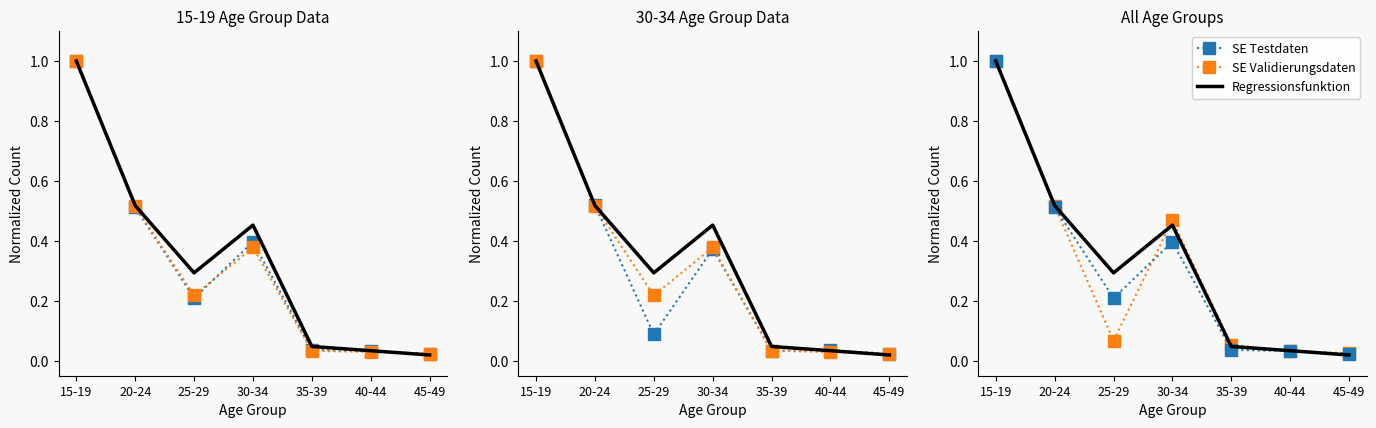

At which category is the sum across all series the highest?

15-19